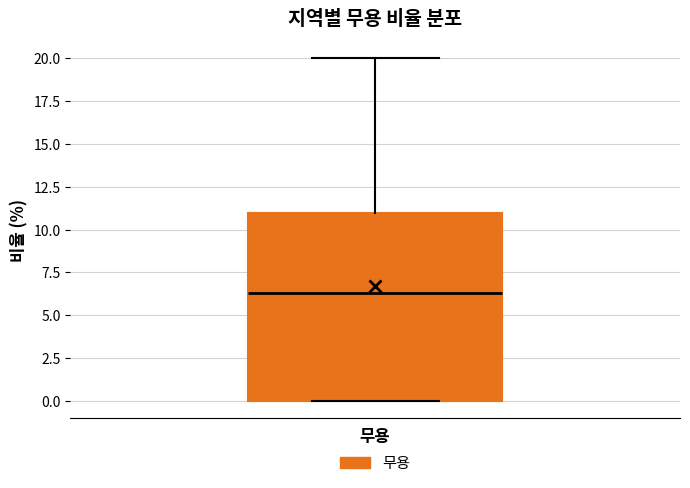

Where does the median line of the box for 무용 sit on the y-axis? The values are not printed on the chart, so give them approximately, as read against the axis.

6.5